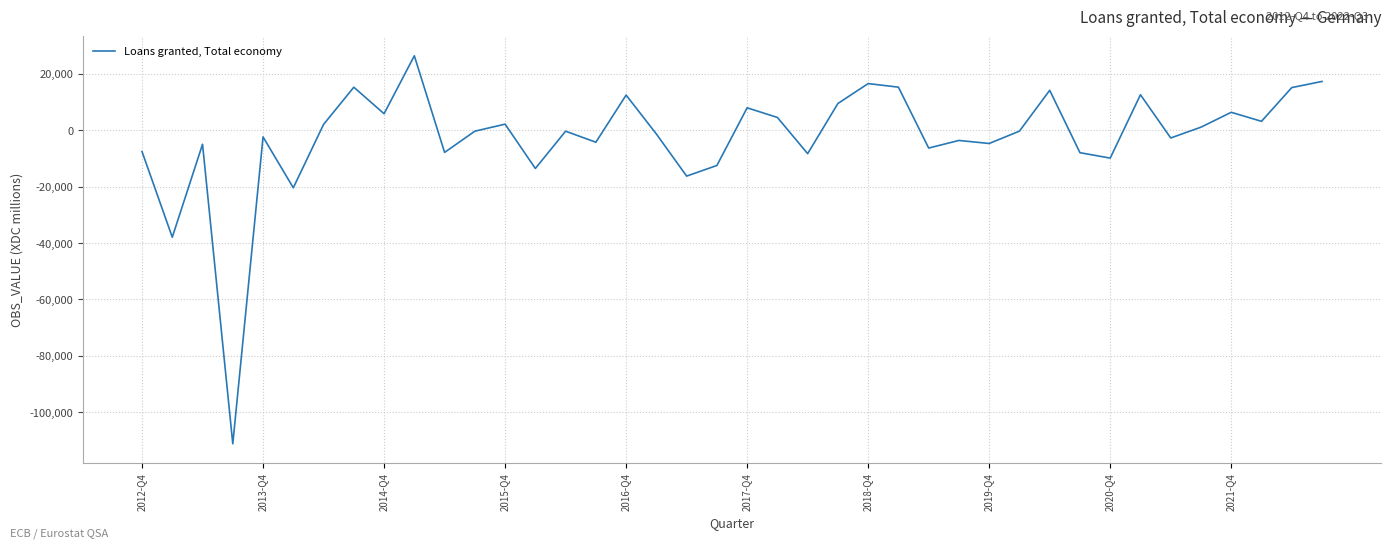

What is the maximum value shown in the chart?

26392